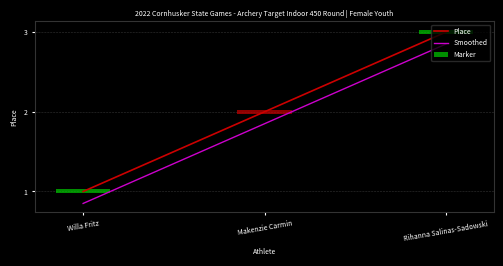

Is it true that Smoothed equals 0.3 at Willa Fritz?

False